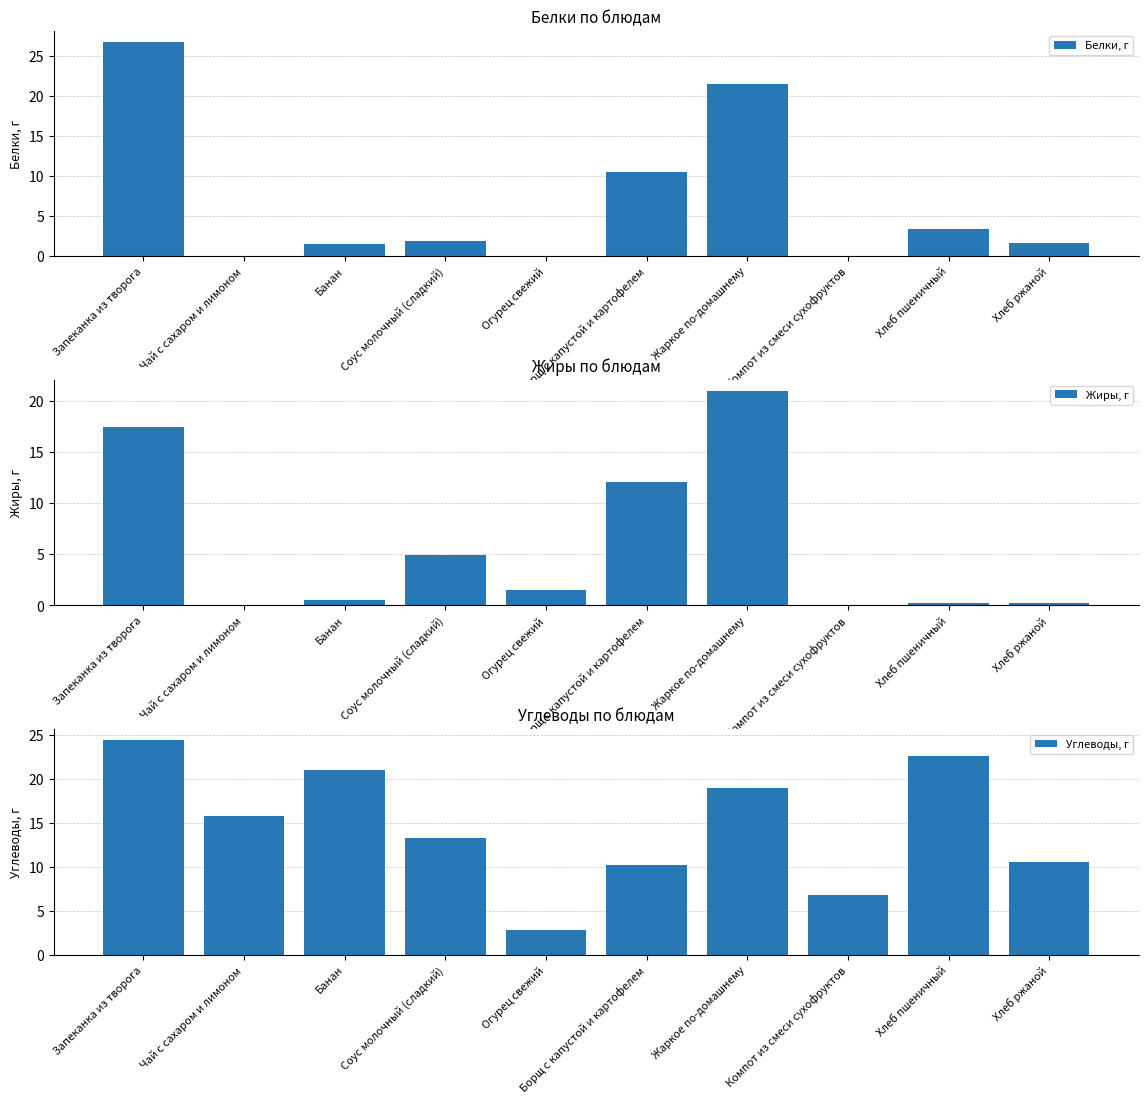

Which has a higher value, Компот из смеси сухофруктов or Борщ с капустой и картофелем?

Борщ с капустой и картофелем